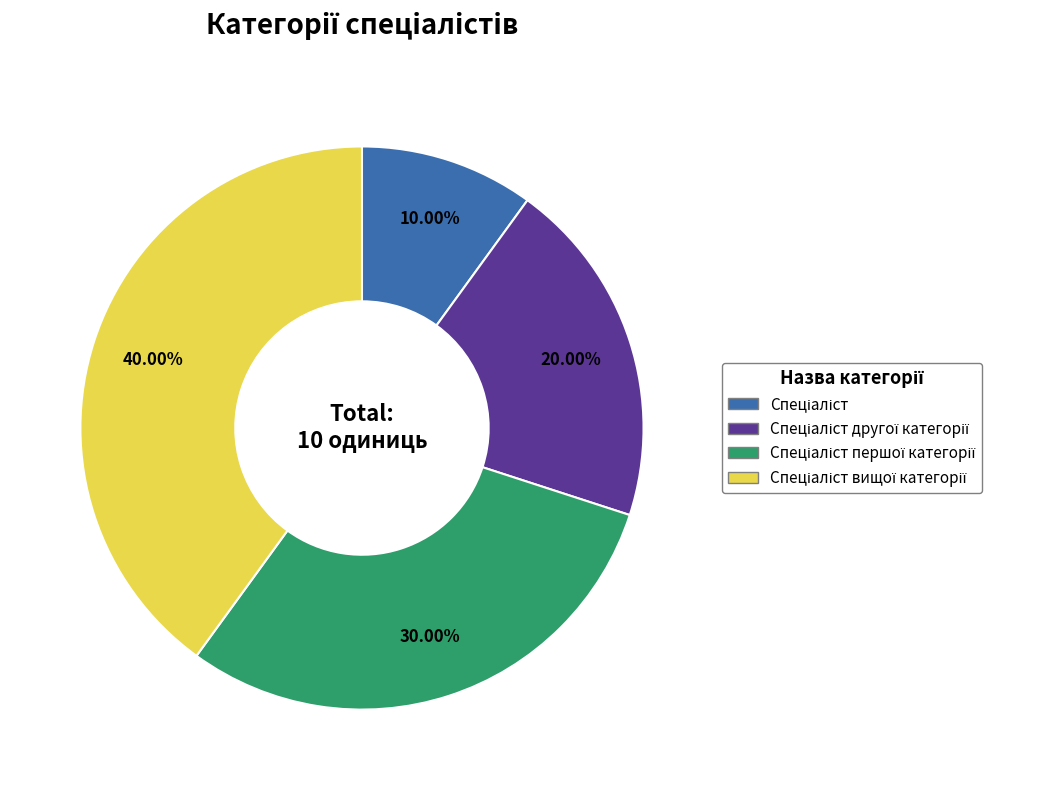

Is there a majority slice in this chart?

No